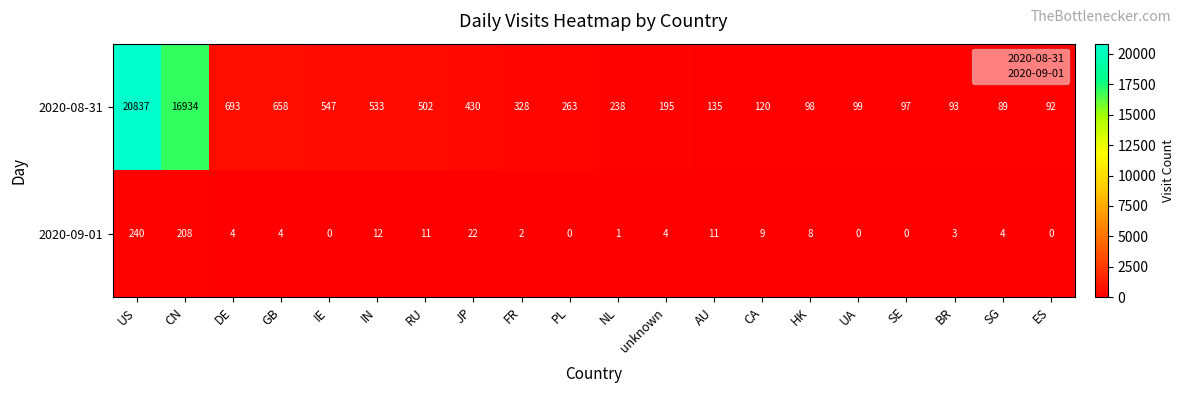

How many positive values does the 2020-09-01 series have?

15